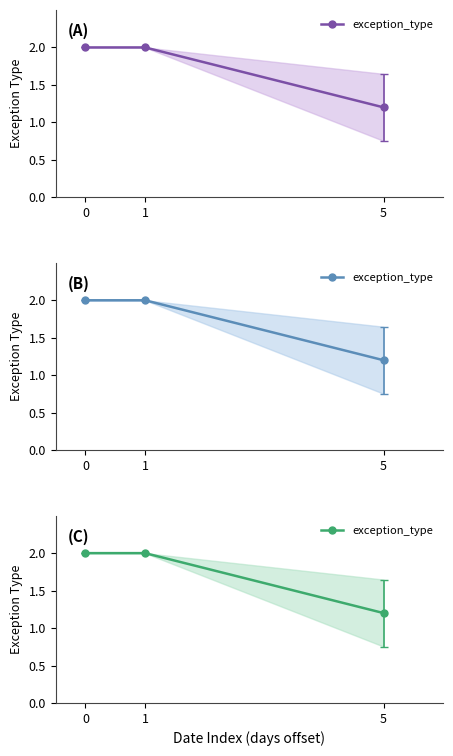

How many distinct data groups are displayed?

1